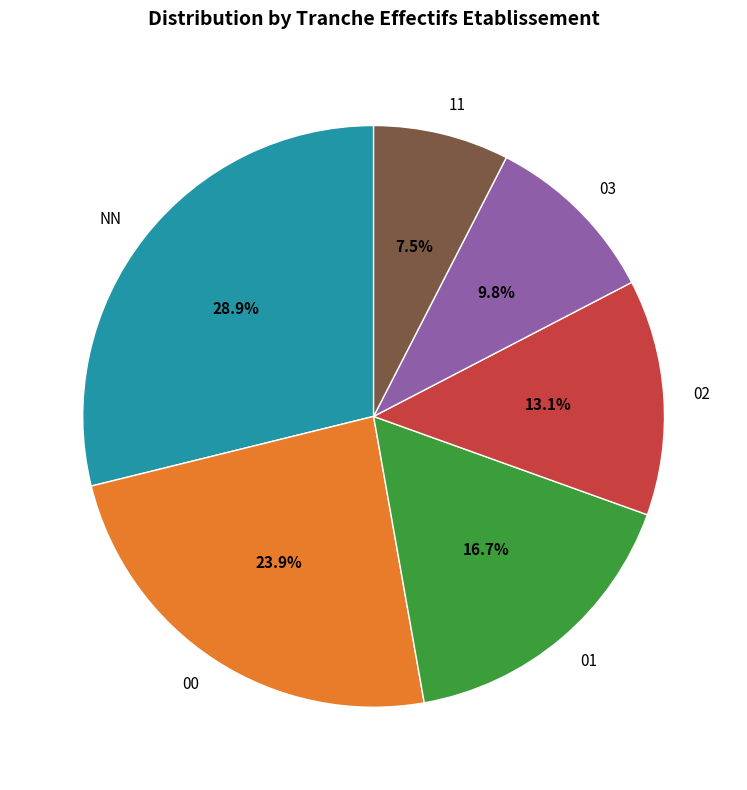

To the nearest percent, what is the difference between the largest and smallest slice percentages?

21%